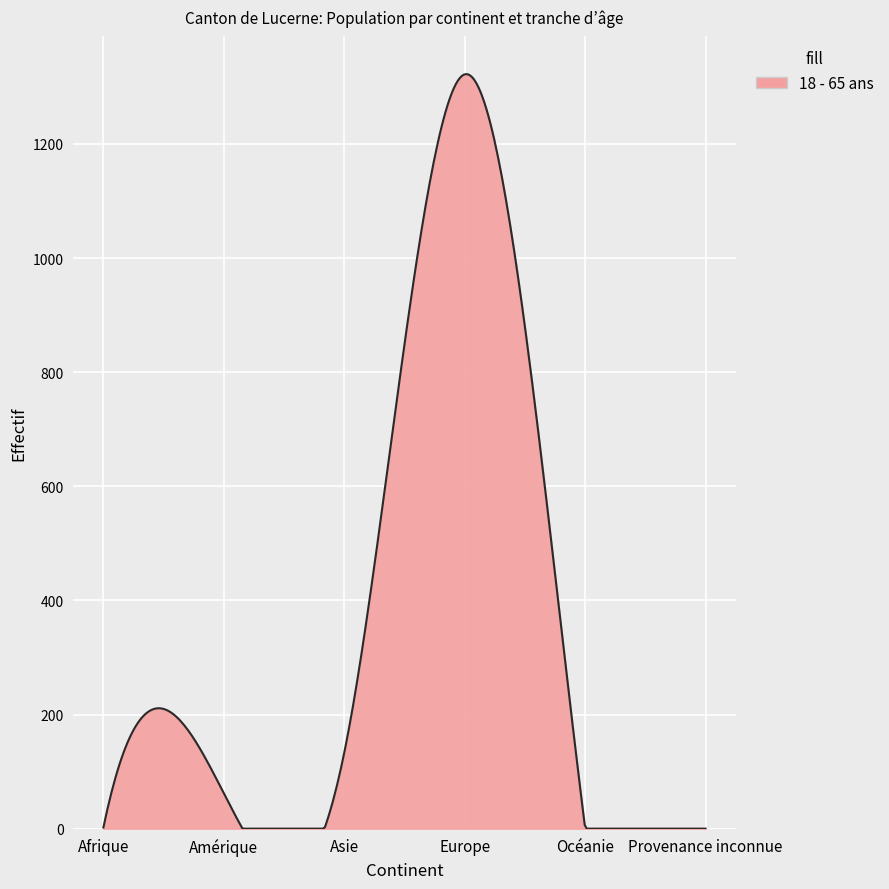

What is the maximum value shown in the chart?

1322.4